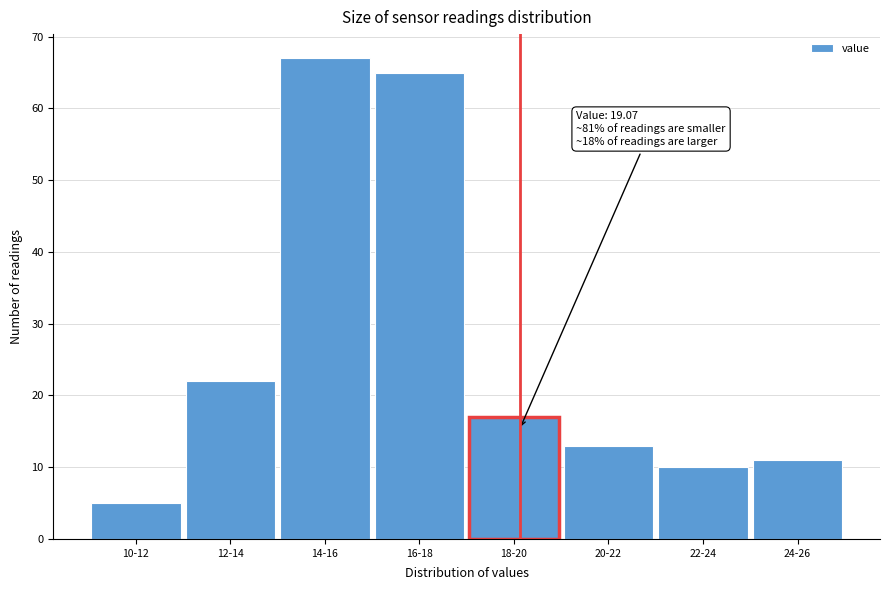

Reading left to right, what are all the values shown in this chart?

5	22	67	65	17	13	10	11